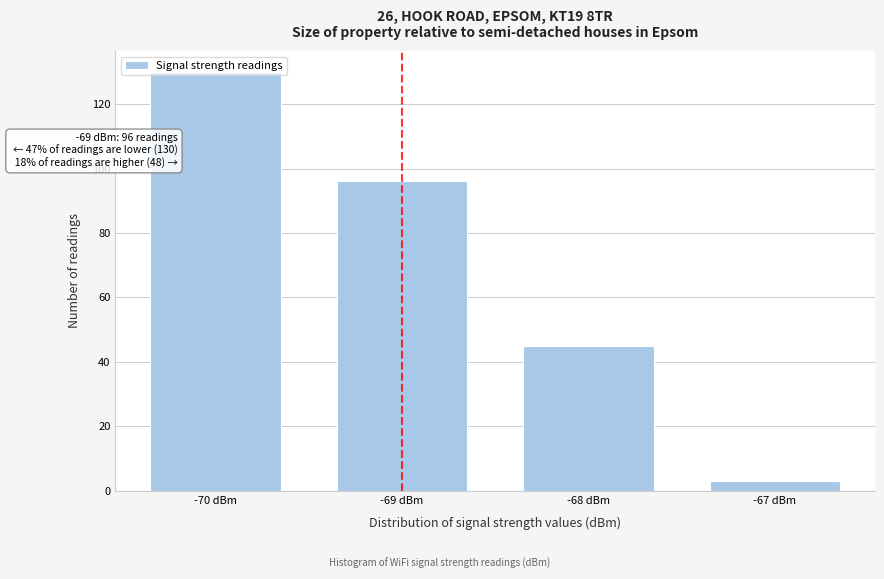

Is it true that the value at -67 dBm is 3?

True